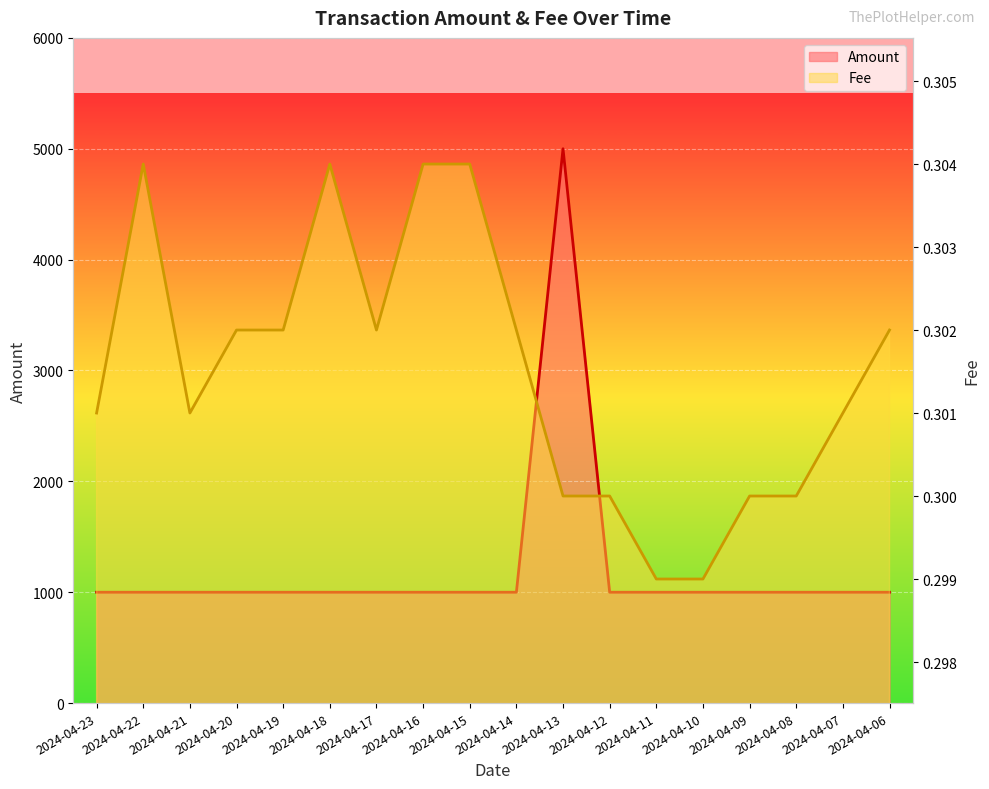

Rank the series by their average value, from lowest to highest.

Fee, Amount